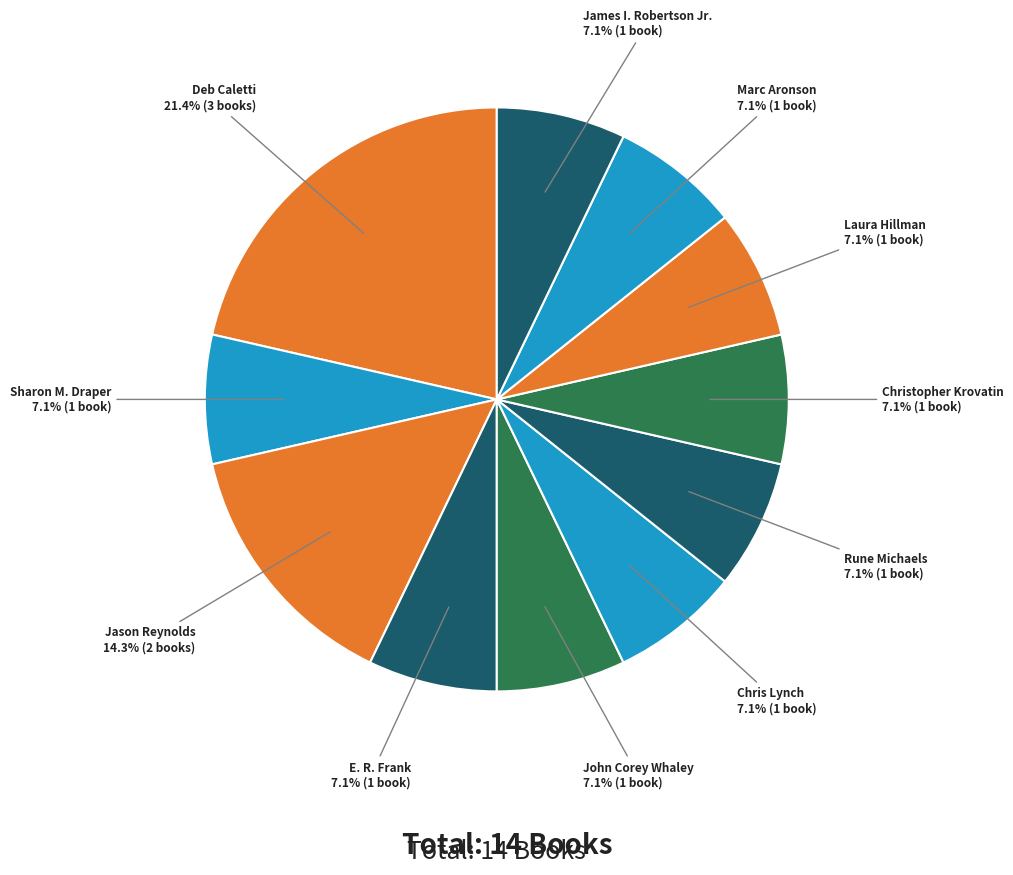

How many slices are in this pie chart?

11